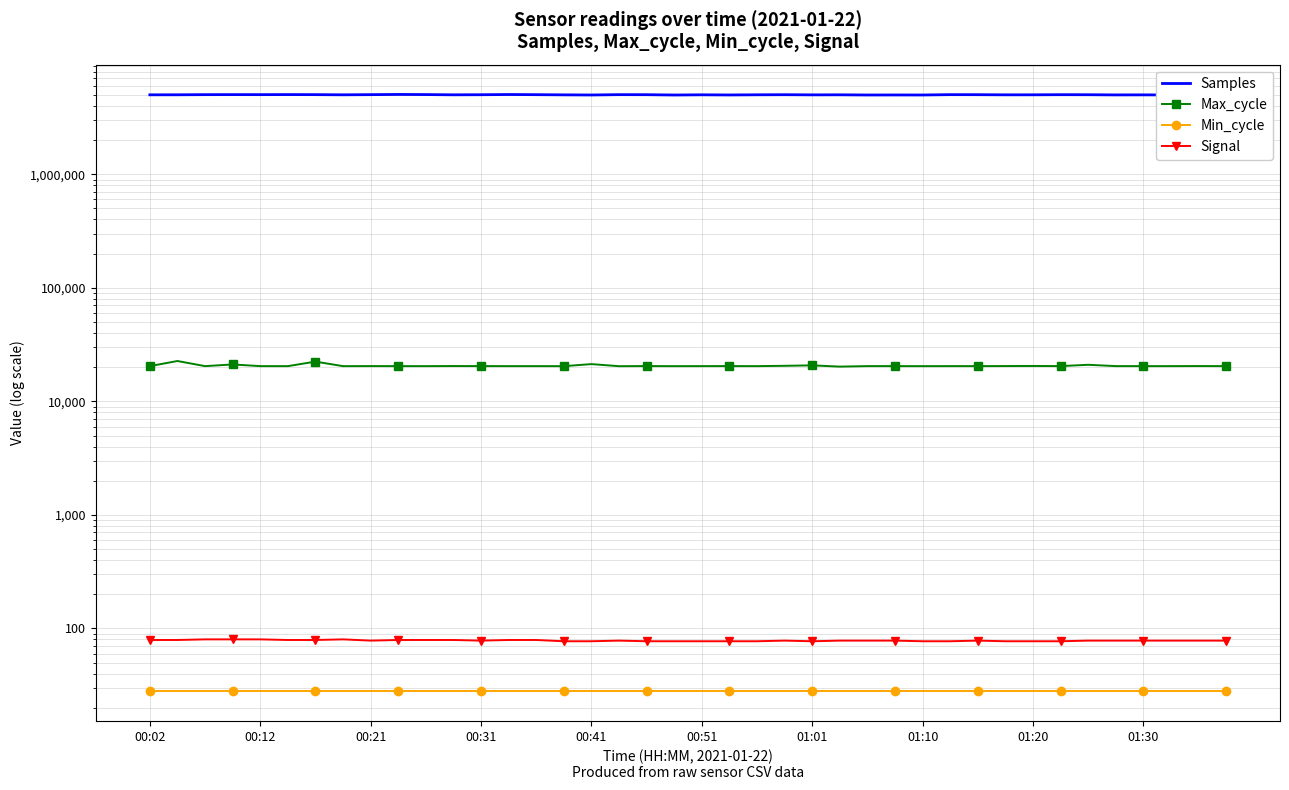

What is the average value of the Signal series?

78